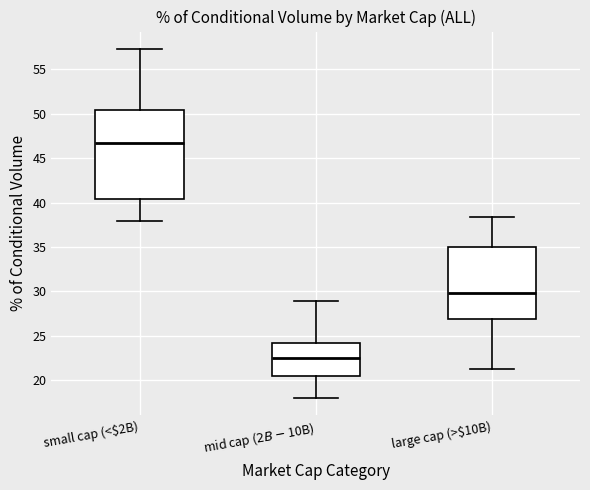

Where is the lower edge of the box for mid cap ($2B - $10B) on the y-axis? The values are not printed on the chart, so give them approximately, as read against the axis.

20.5